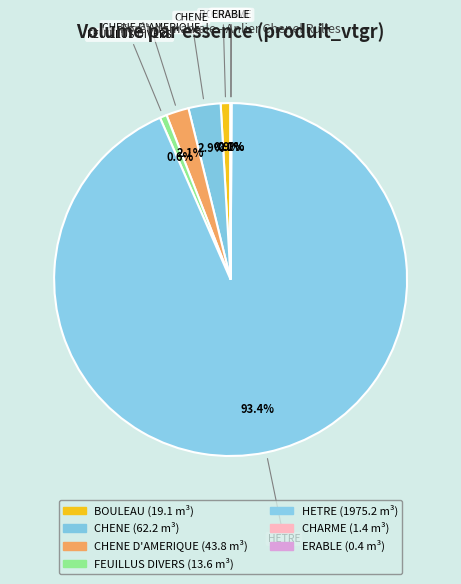

Is there a majority slice in this chart?

Yes